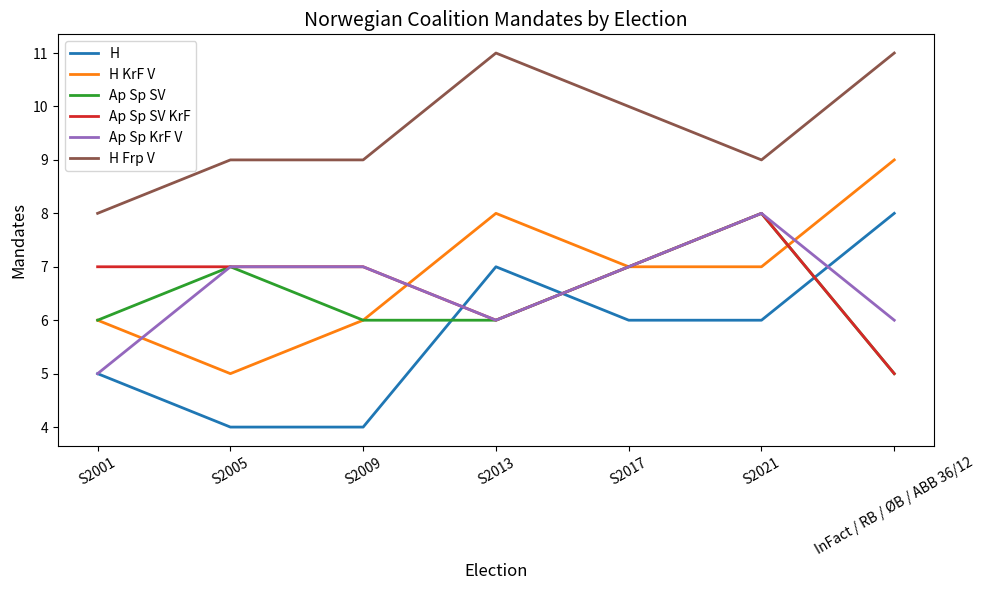

What is the difference between the Ap Sp KrF V values at S2017 and InFact / RB / ØB / ABB 36/12?

1